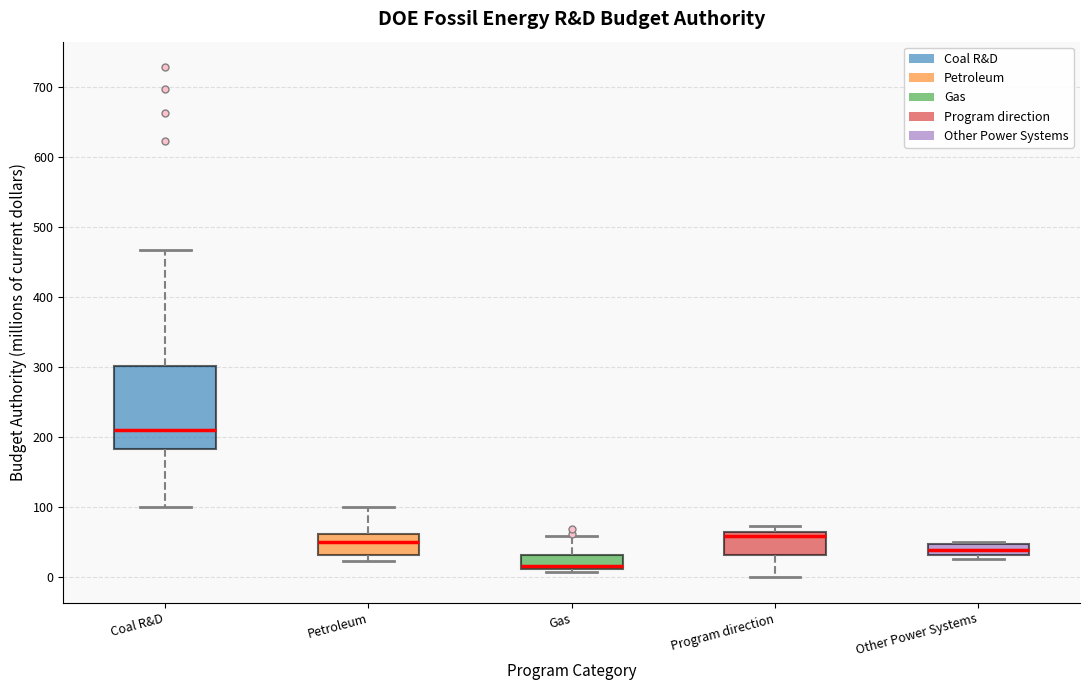

Which box has the lowest median line?

Gas